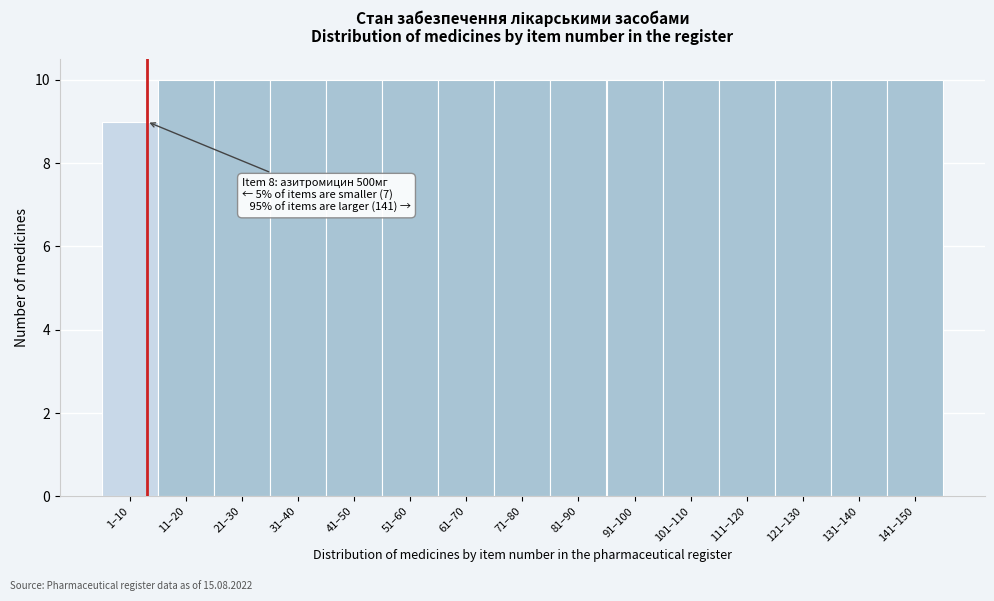

Reading left to right, transcribe all the data shown in this chart.

9	10	10	10	10	10	10	10	10	10	10	10	10	10	10